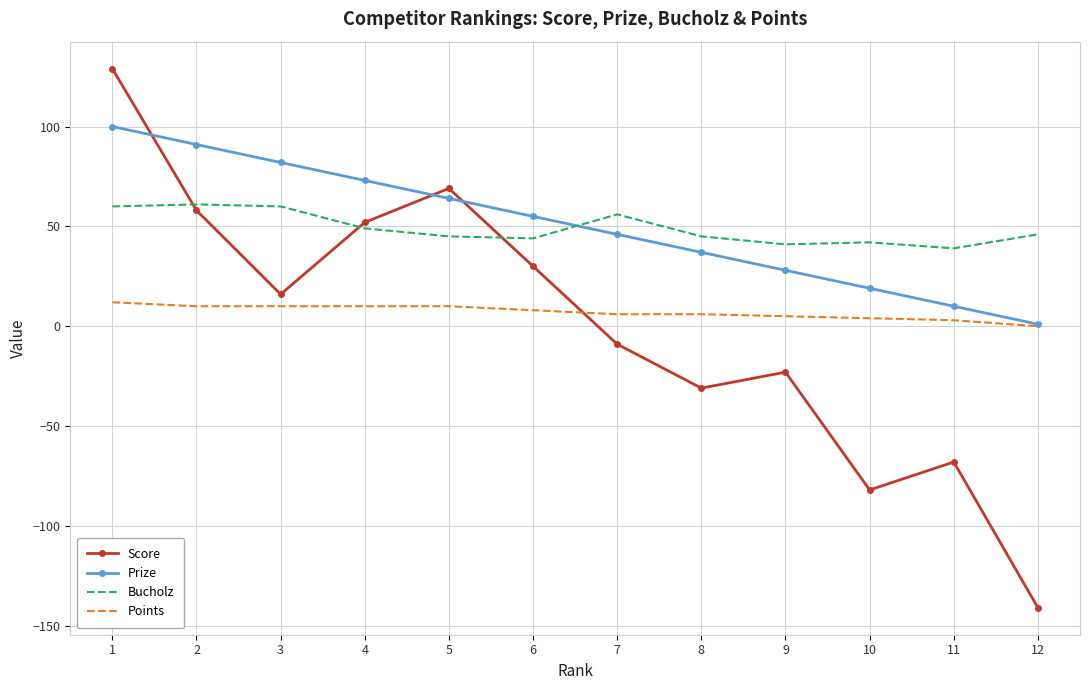

True or false: Bucholz and Prize cross at least once.

True